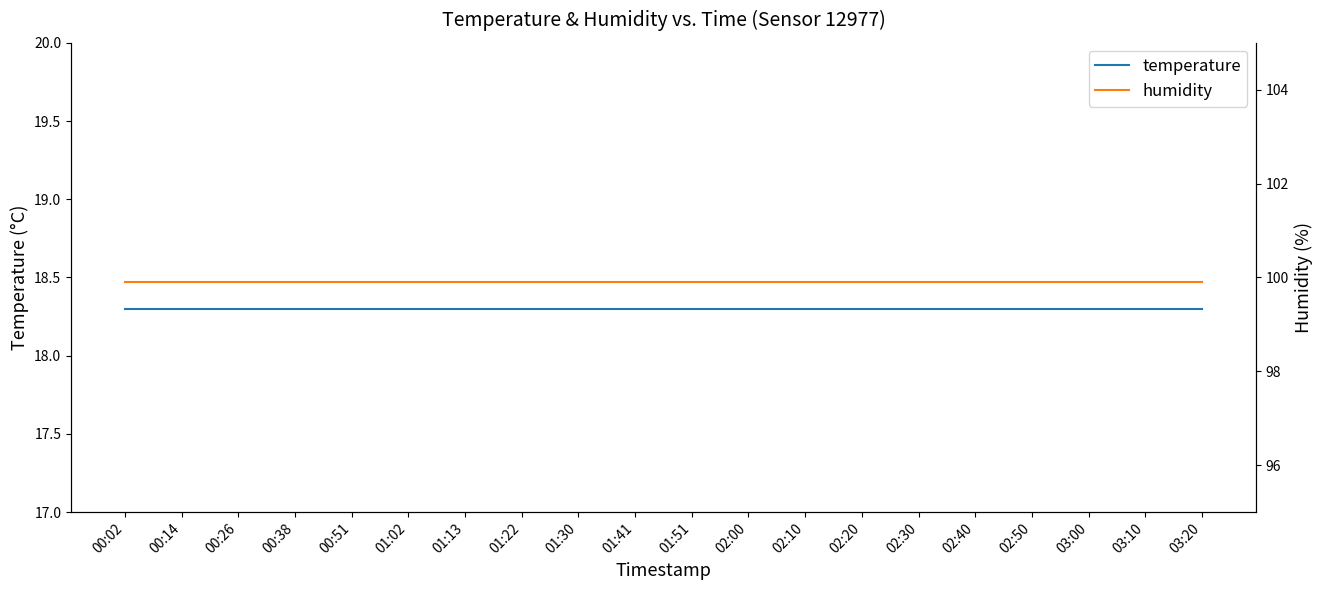

What is the highest value of the humidity series?

99.9